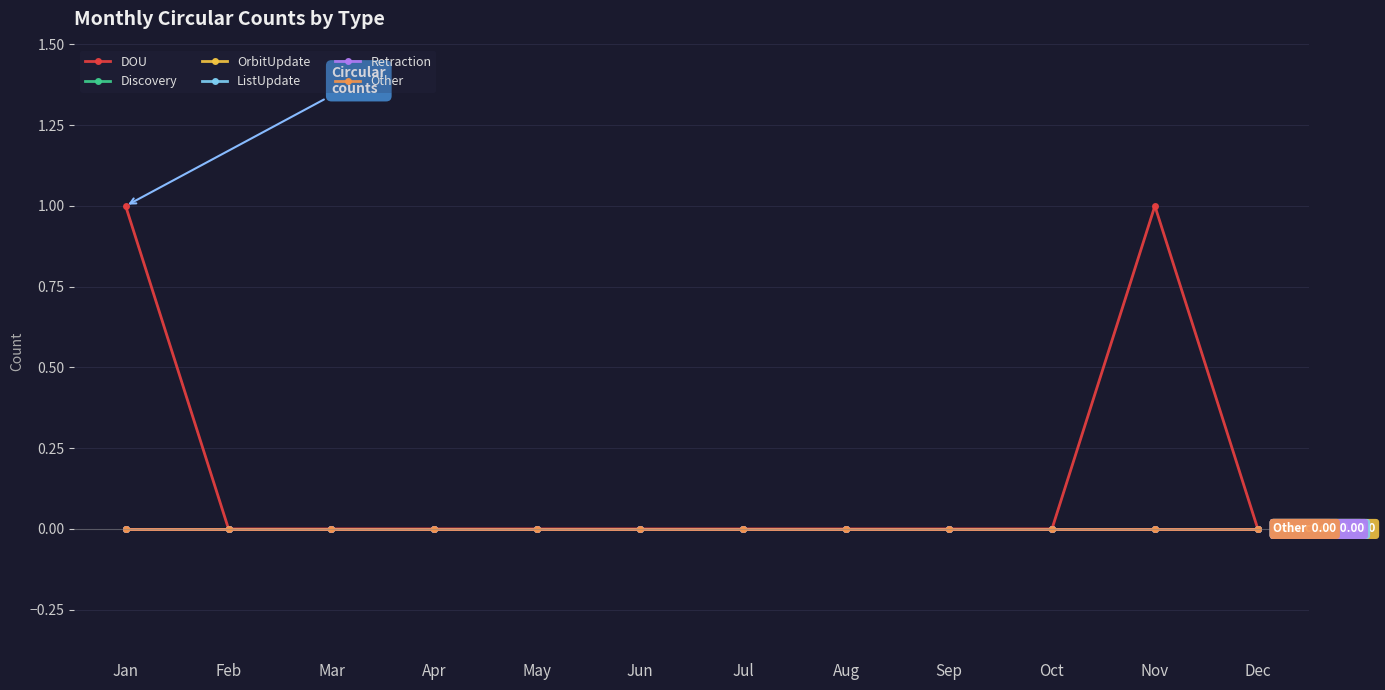

Is this an area chart (filled region under the line)?

No